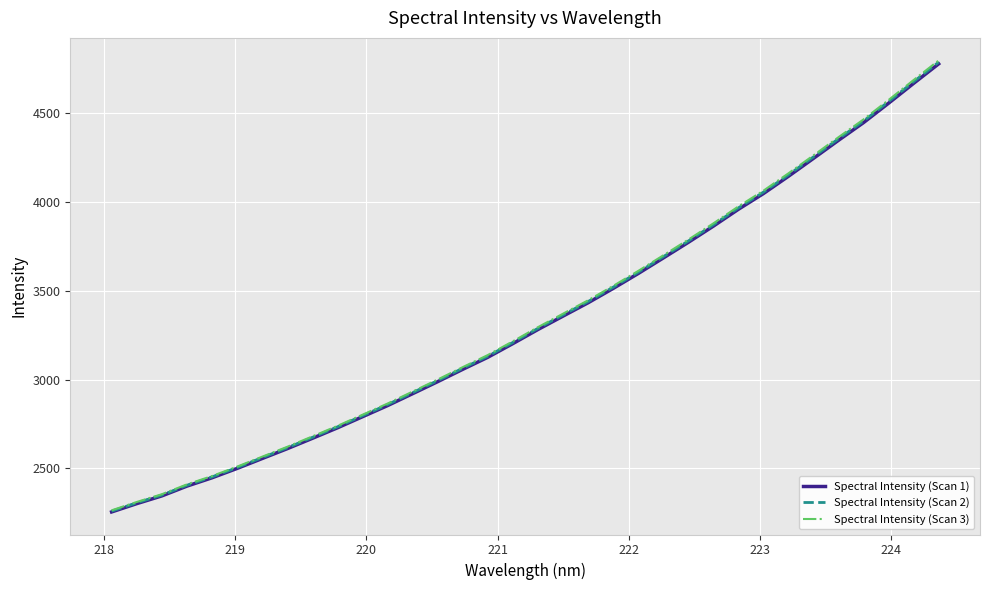

Reading right to left, what are all the values shown in this chart?

Spectral Intensity (Scan 1): 4777.6	4667.9	4556.2	4447.0	4347.4	4245.6	4144.8	4047.4	3958.8	3863.9	3772.7	3684.5	3597.2	3513.2	3432.5	3357.4	3282.0	3202.8	3125.7	3057.9	2988.4	2920.7	2853.6	2790.9	2728.3	2669.2	2611.0	2555.5	2499.8	2447.0	2400.1	2345.0	2301.5	2254.8
Spectral Intensity (Scan 2): 4787.2	4677.2	4565.3	4455.9	4356.1	4254.1	4153.1	4055.5	3966.7	3871.6	3780.2	3691.9	3604.4	3520.2	3439.4	3364.1	3288.5	3209.2	3132.0	3064.0	2994.4	2926.5	2859.3	2796.5	2733.7	2674.5	2616.2	2560.6	2504.7	2451.9	2404.9	2349.7	2306.1	2259.3
Spectral Intensity (Scan 3): 4796.7	4686.6	4574.4	4464.8	4364.8	4262.6	4161.4	4063.5	3974.7	3879.3	3787.8	3699.3	3611.6	3527.2	3446.2	3370.8	3295.1	3215.6	3138.2	3070.1	3000.3	2932.4	2865.0	2802.1	2739.2	2679.9	2621.4	2565.7	2509.7	2456.8	2409.7	2354.4	2310.7	2263.8